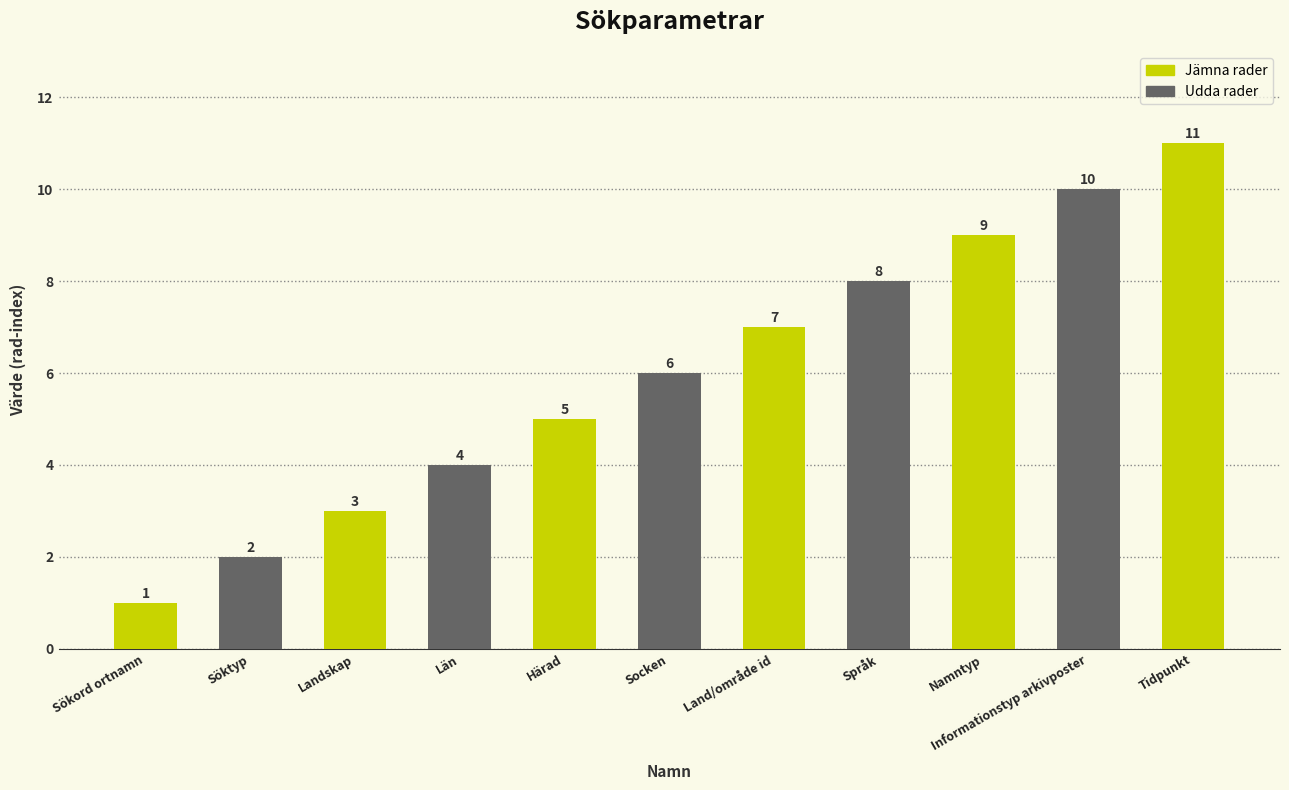

The chart shows a value of 10 at Informationstyp arkivposter. True or false?

True